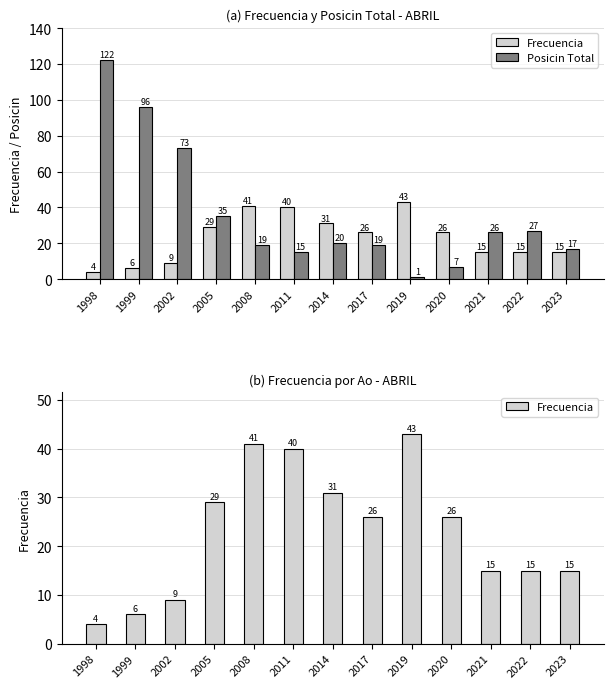

At which label is Frecuencia closest to 23?

2017